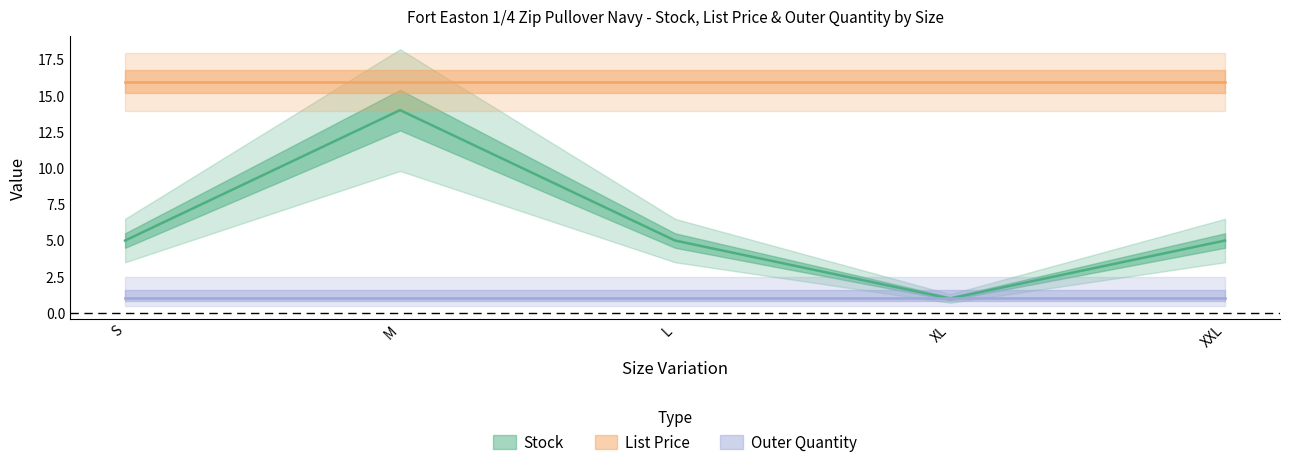

How many lines are shown in the chart?

3